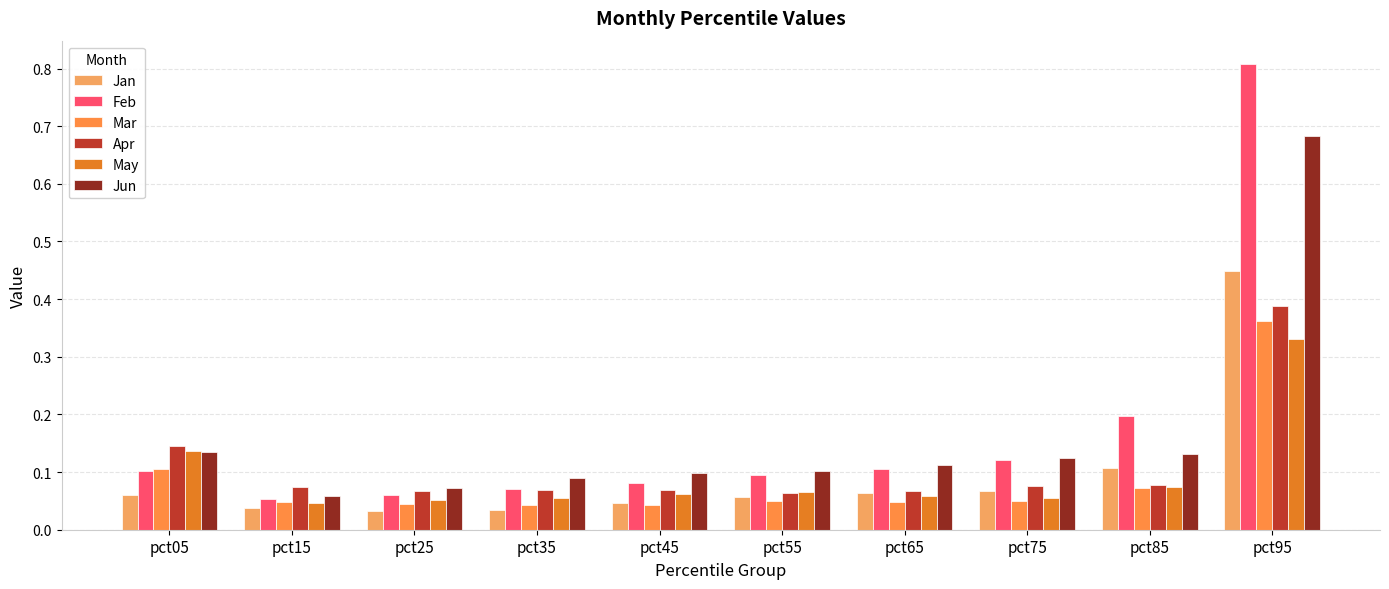

How many bars are there in total?

60